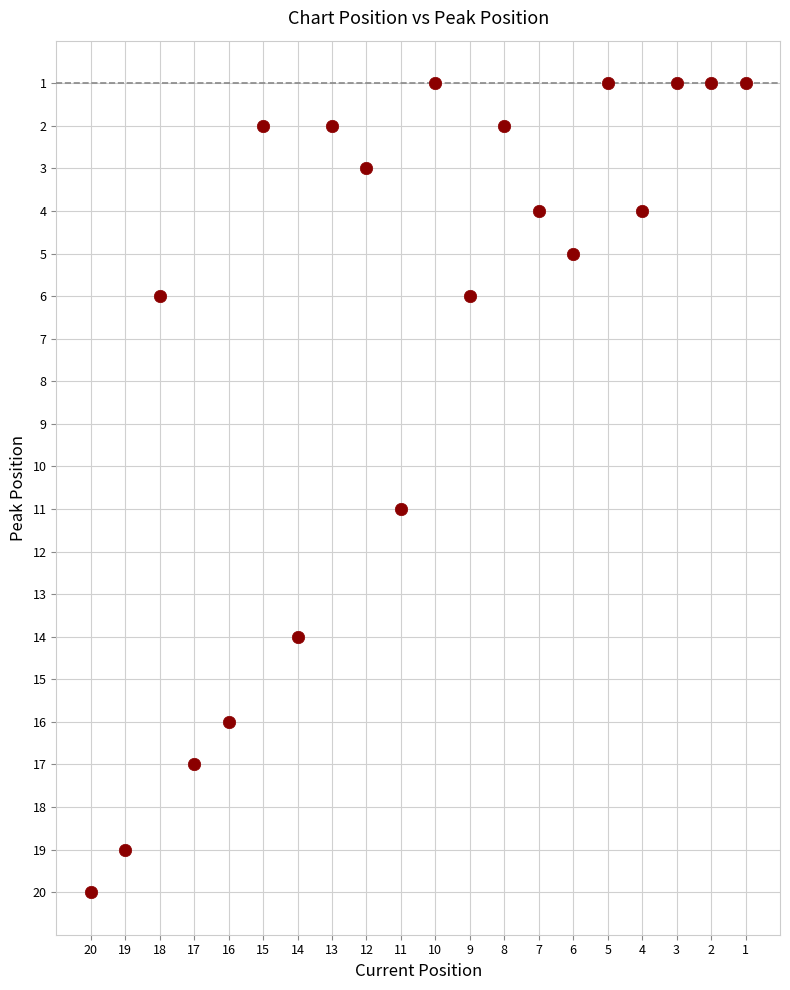

What is the range of X values (max minus min)?

19